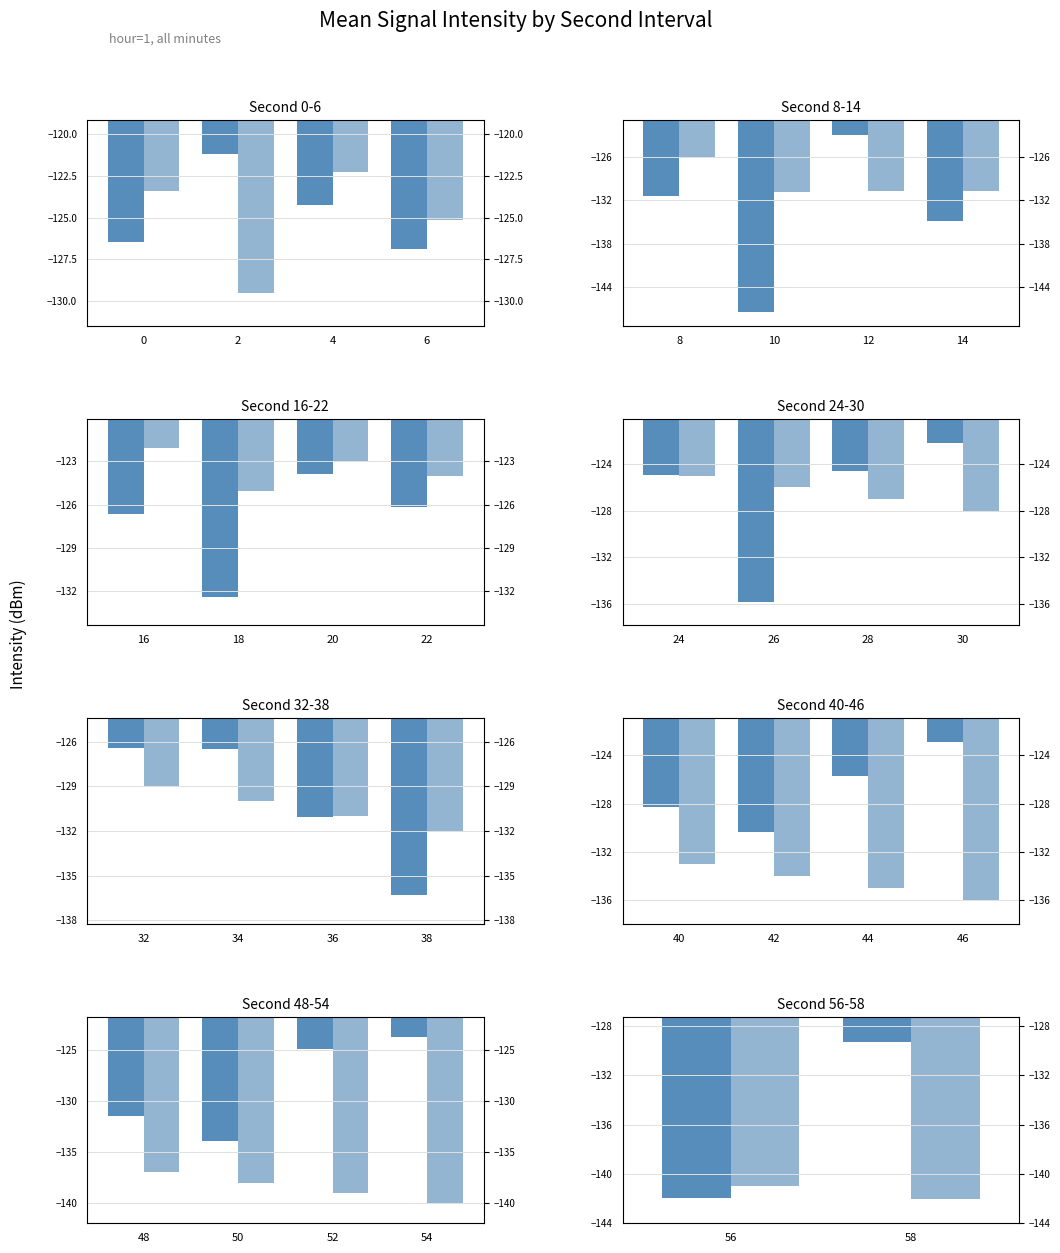

Are the bars grouped side by side (vs. stacked)?

Yes